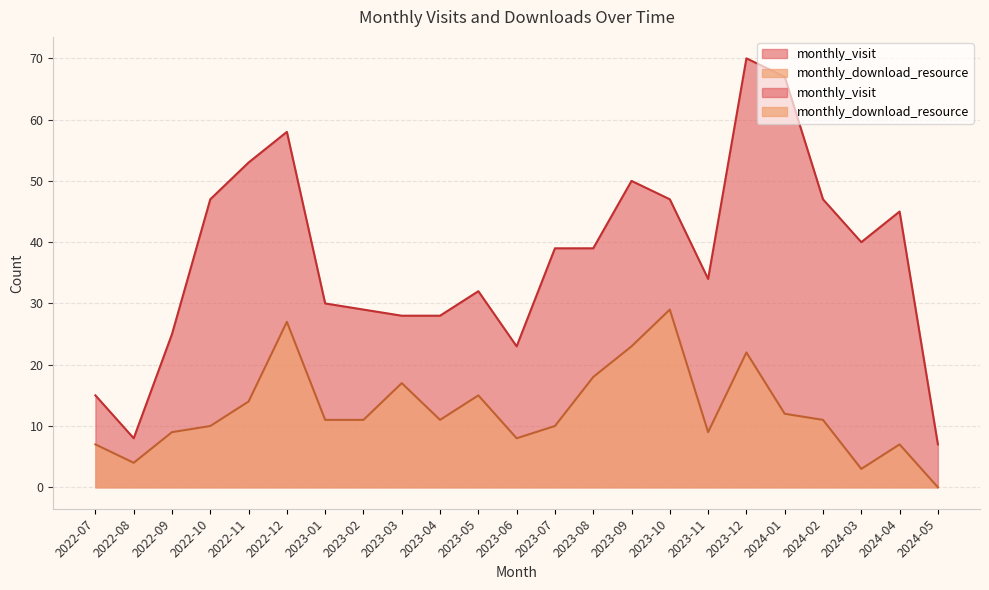

Which has a higher value, 2023-12 or 2022-10?

2023-12